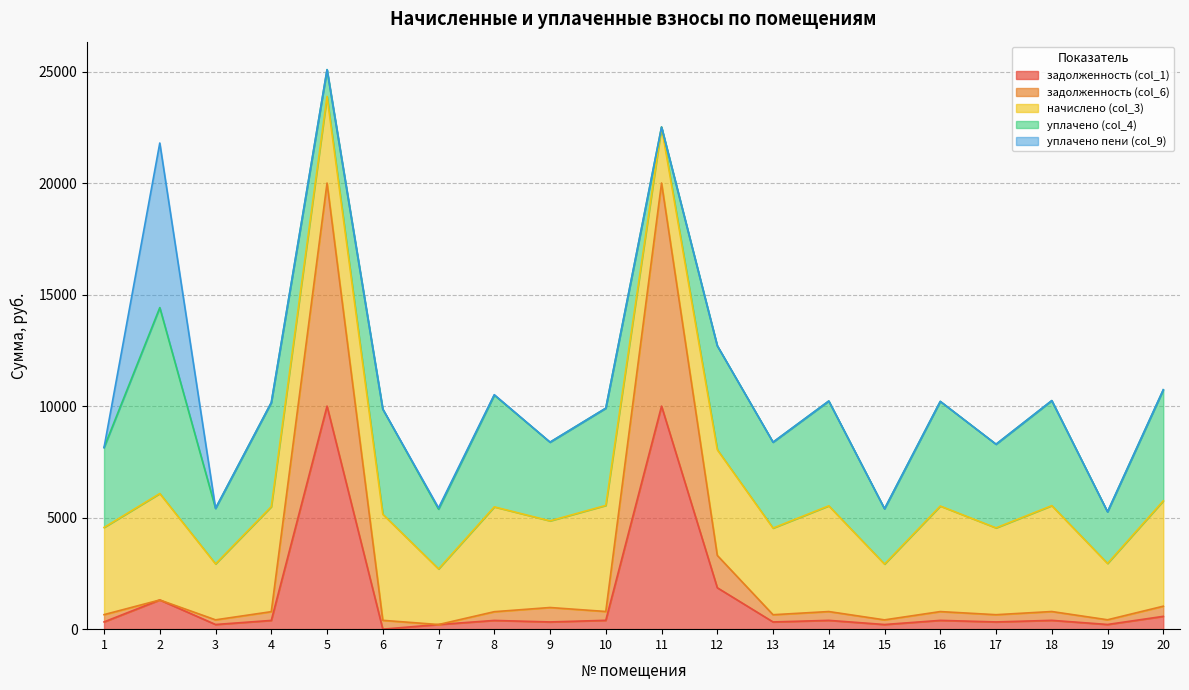

True or false: уплачено пени (col_9) and уплачено (col_4) intersect in this chart.

False